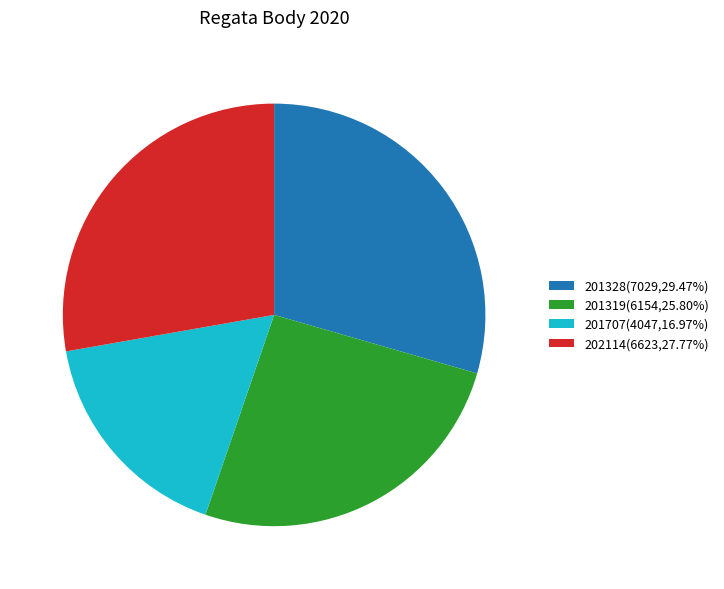

Count the number of slices in the pie.

4